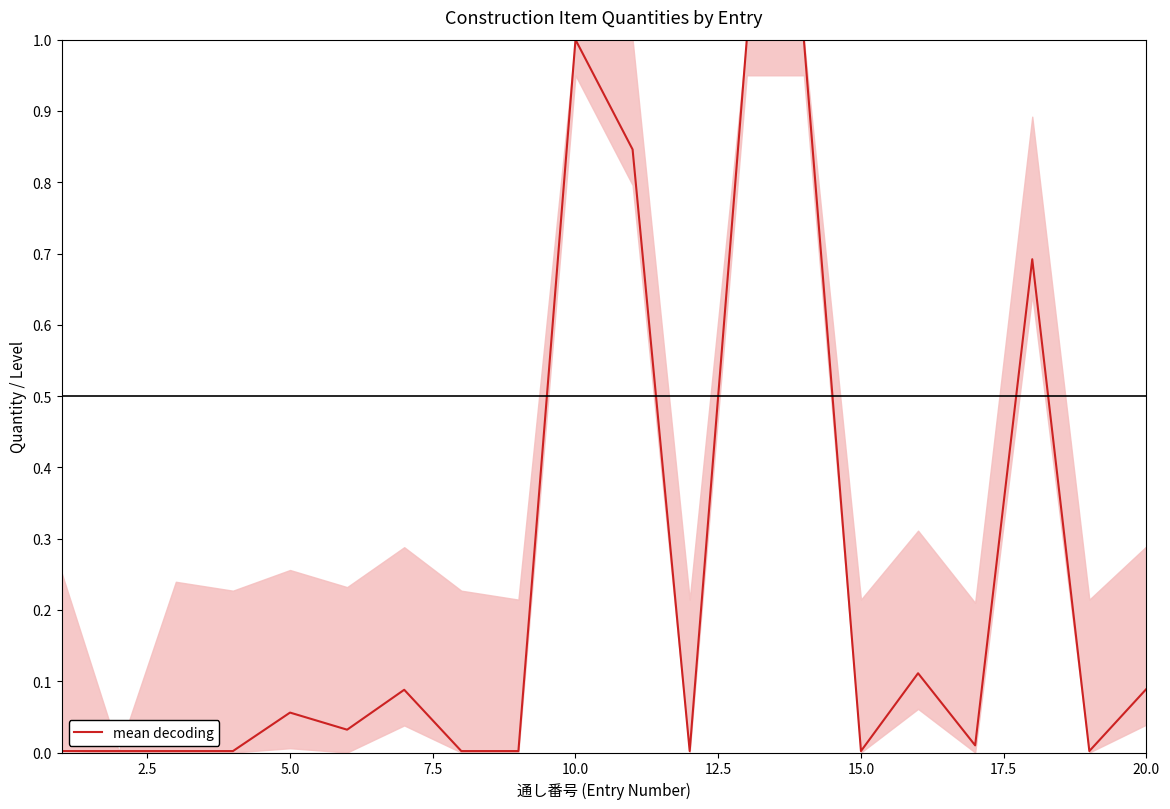

What is the difference between the second highest and second lowest values?

1.0